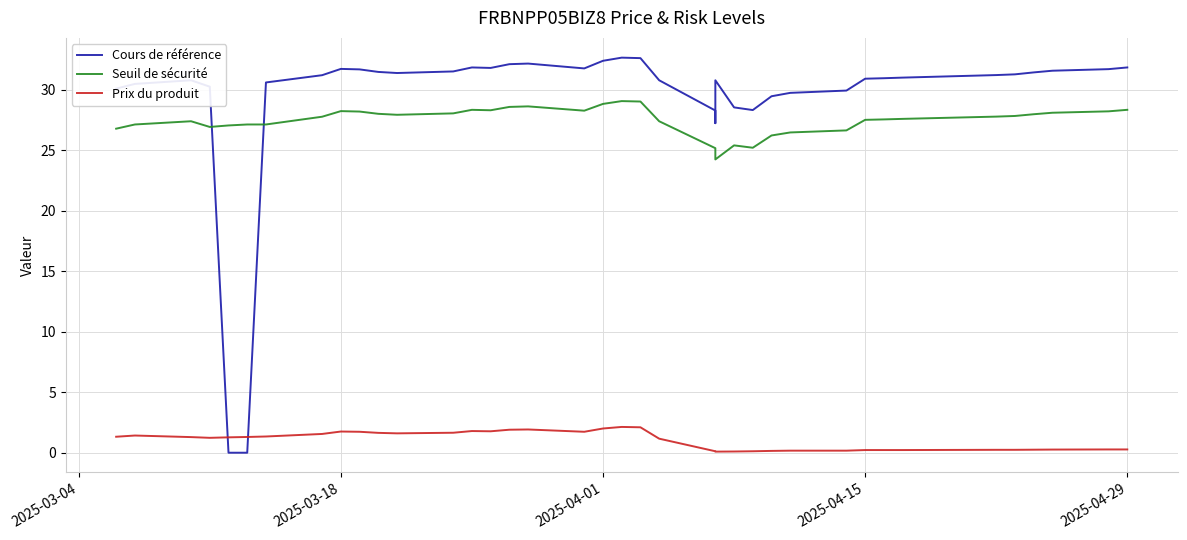

What is the lowest value of the Prix du produit series?

0.1